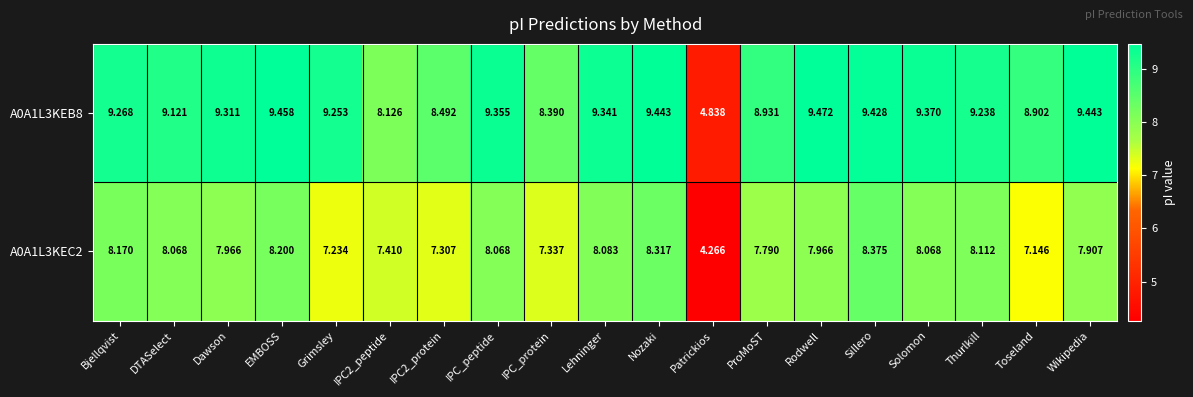

Where is A0A1L3KEC2 nearest to the value 6?

Toseland